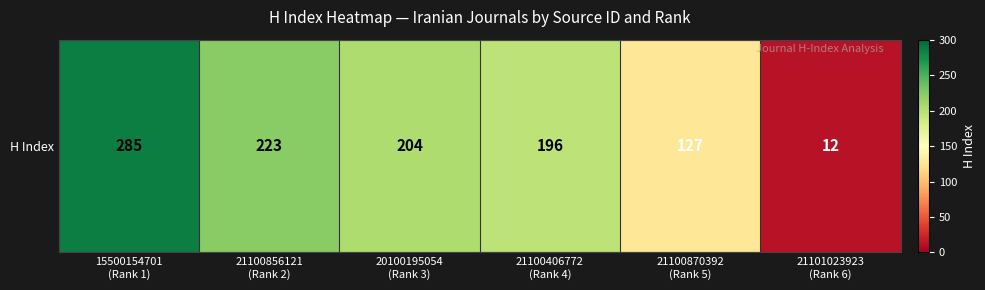

The chart shows a value of 71 at 20100195054
(Rank 3). True or false?

False